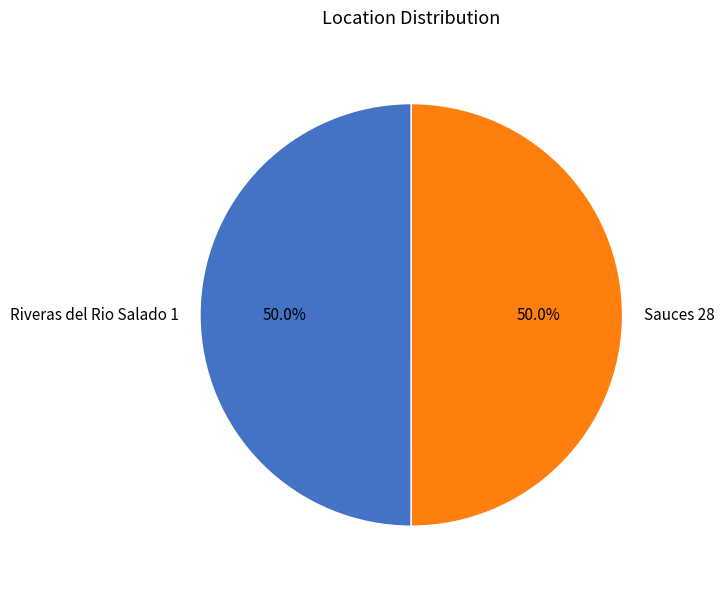

Approximately how many times larger is the value at Sauces 28 compared to Riveras del Rio Salado 1?

1.0